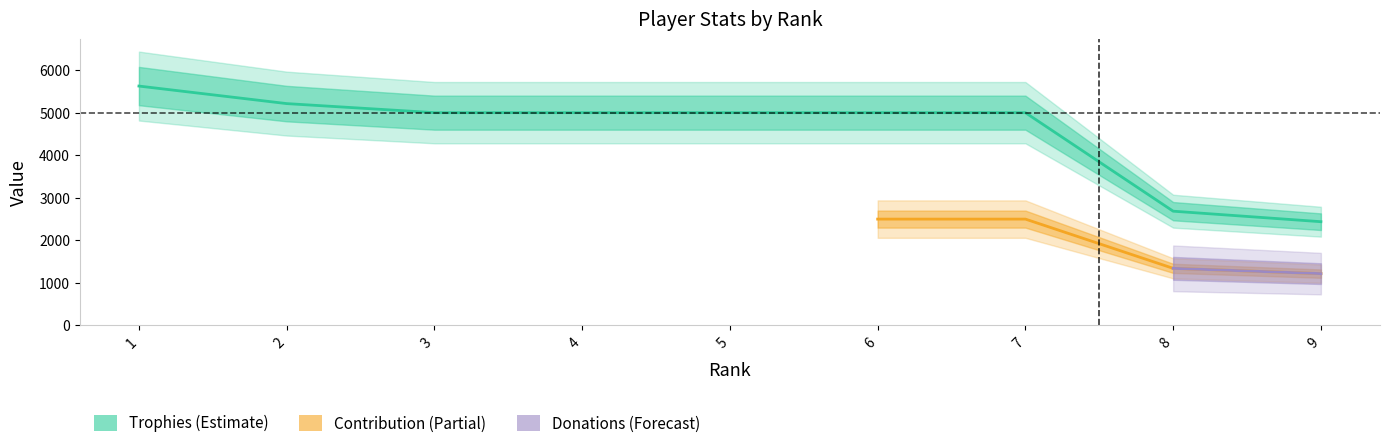

What is the value of the Trophies point at the 8th from the left?

2686